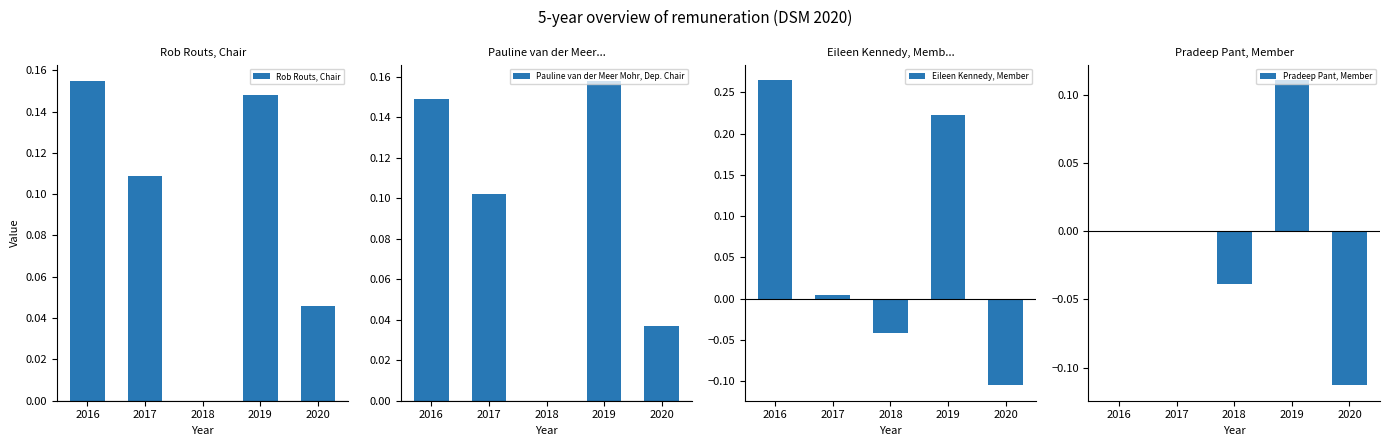

Which has a higher value, 2019 or 2018?

2019